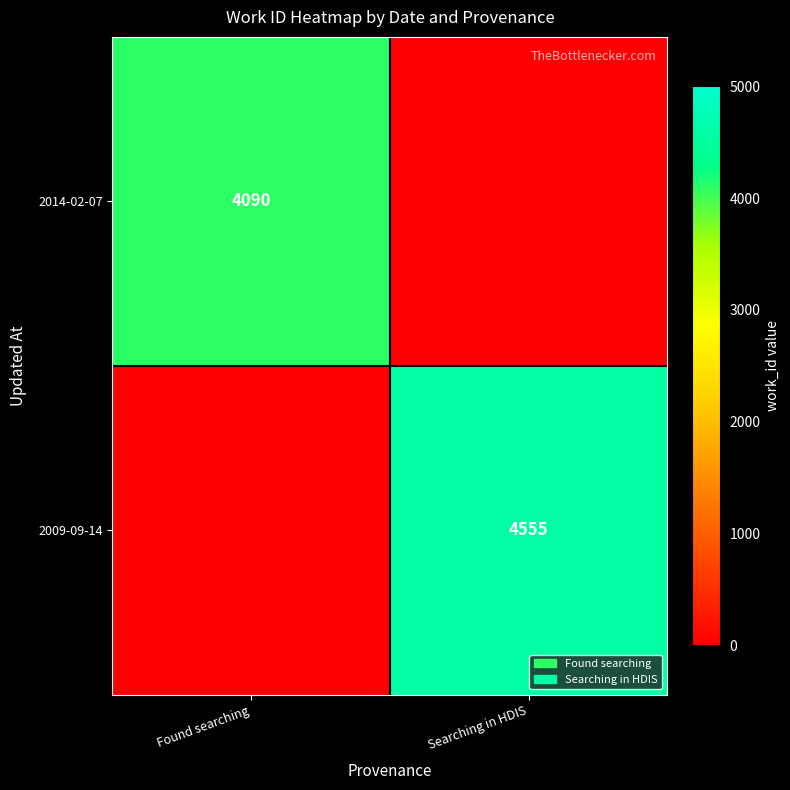

Is the value of 2014-02-07 at Found searching greater than the value of 2009-09-14 at Searching in HDIS?

No